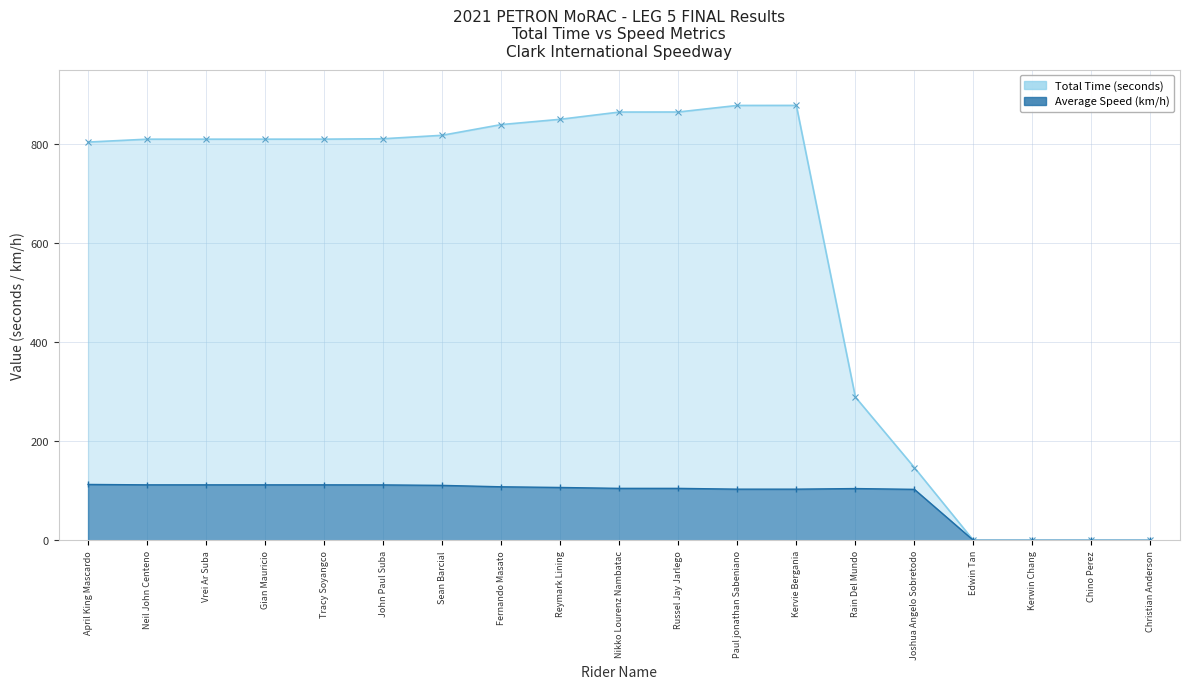

How many lines are shown in the chart?

2